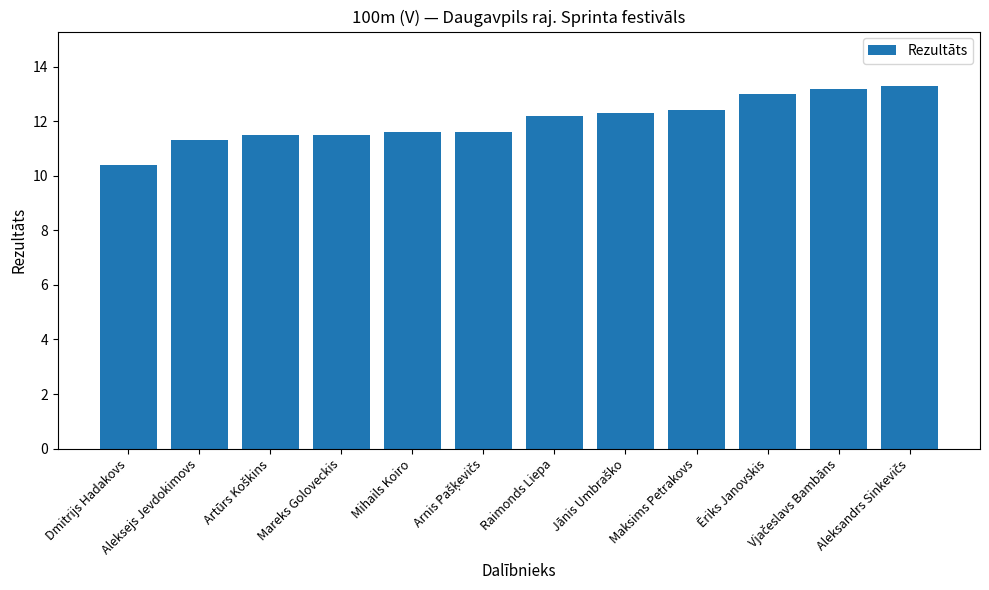

Which category has the lowest value across all series?

Dmitrijs Hadakovs